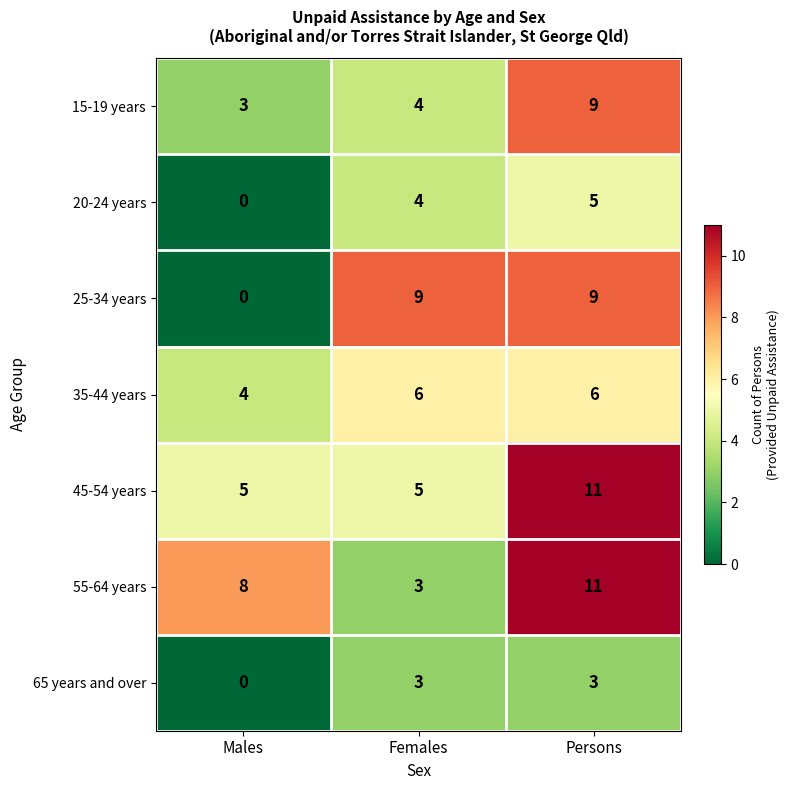

Is it true that 45-54 years equals 18 at Persons?

False